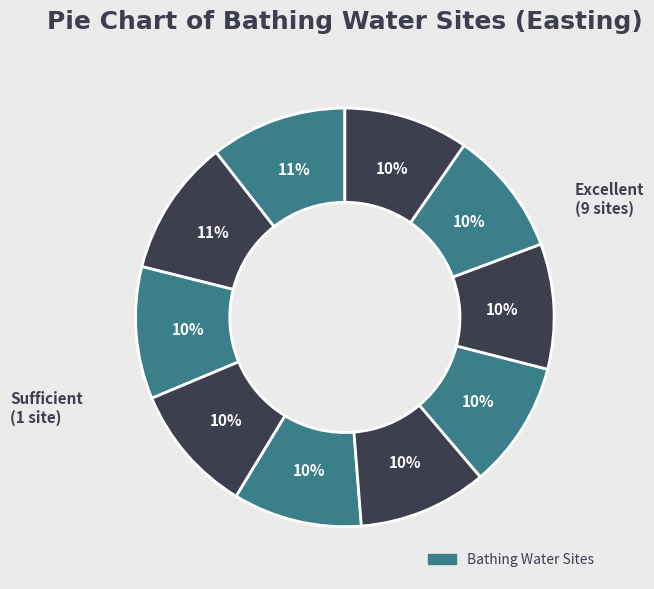

Count the number of slices in the pie.

10